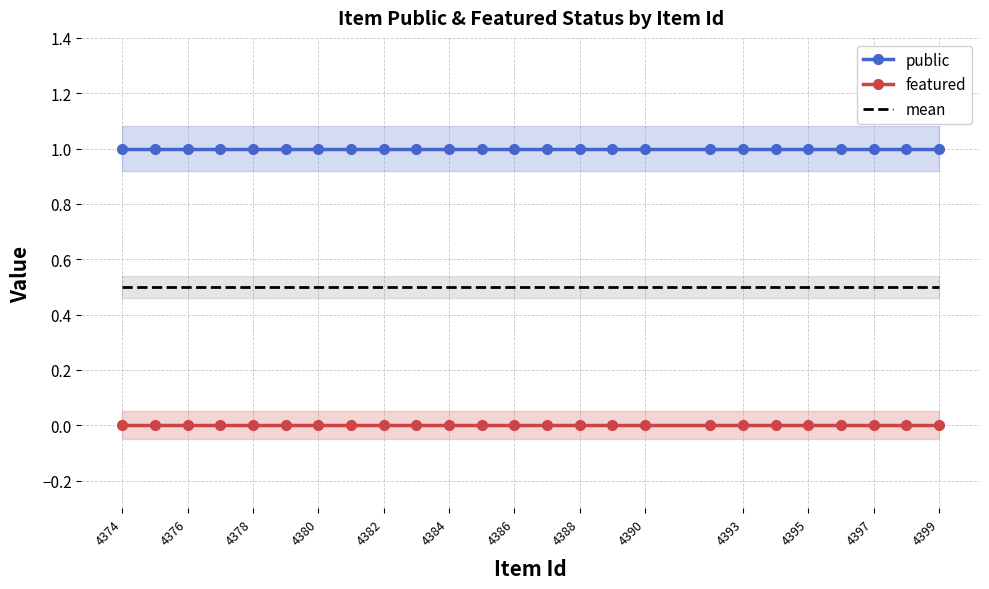

The value of mean at 4380 is 0.8. True or false?

False